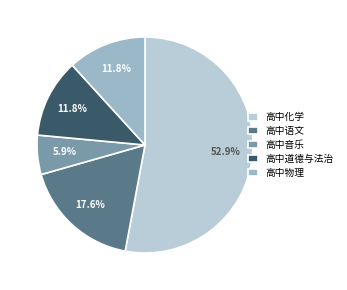

The 高中音乐 slice represents 19% of the pie. True or false?

False